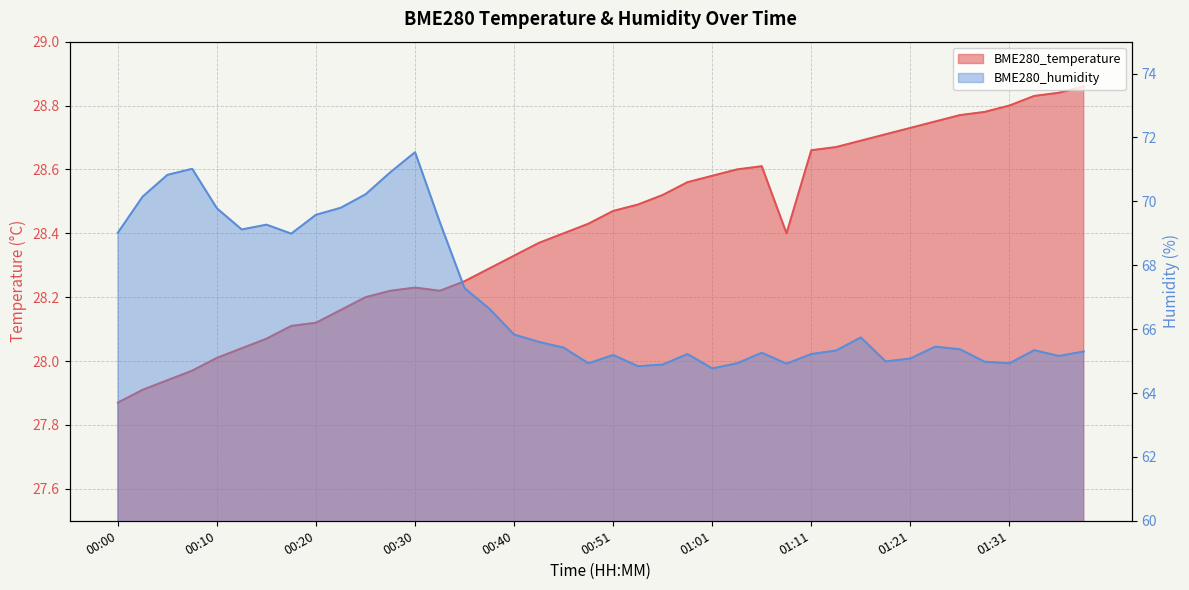

What is the difference between the second highest and minimum values in the BME280_humidity series?

6.2